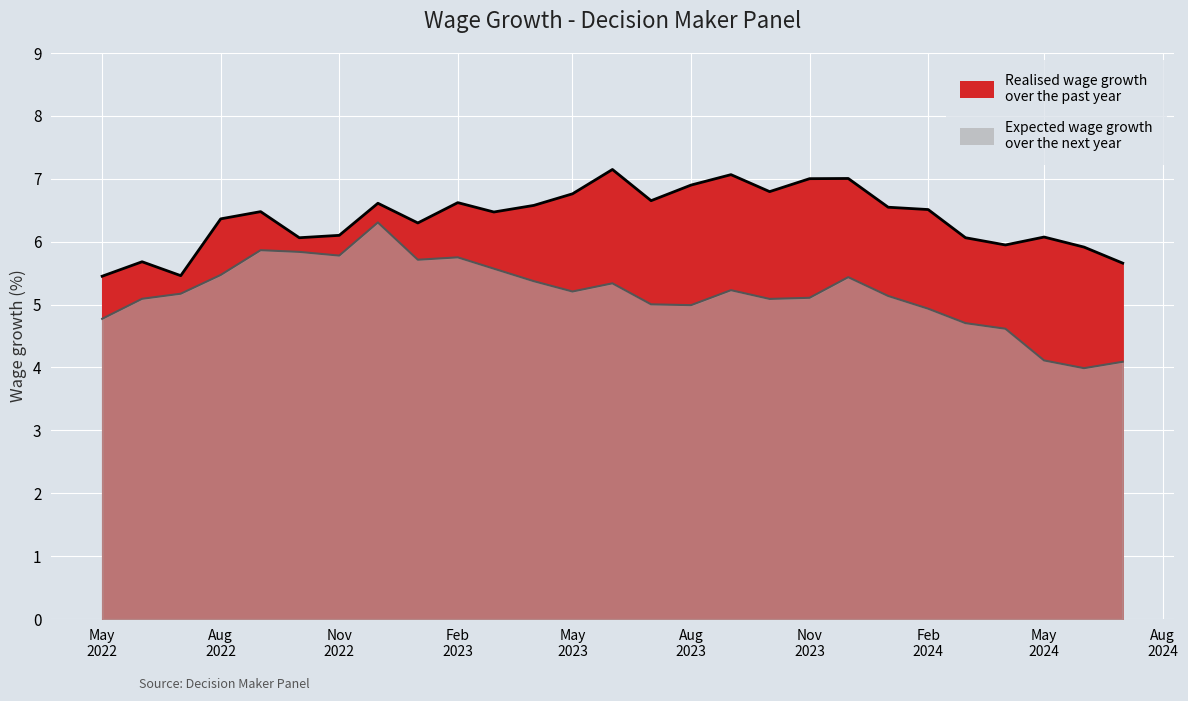

What is the sum of all Expected wage growth over the next year values?

139.7